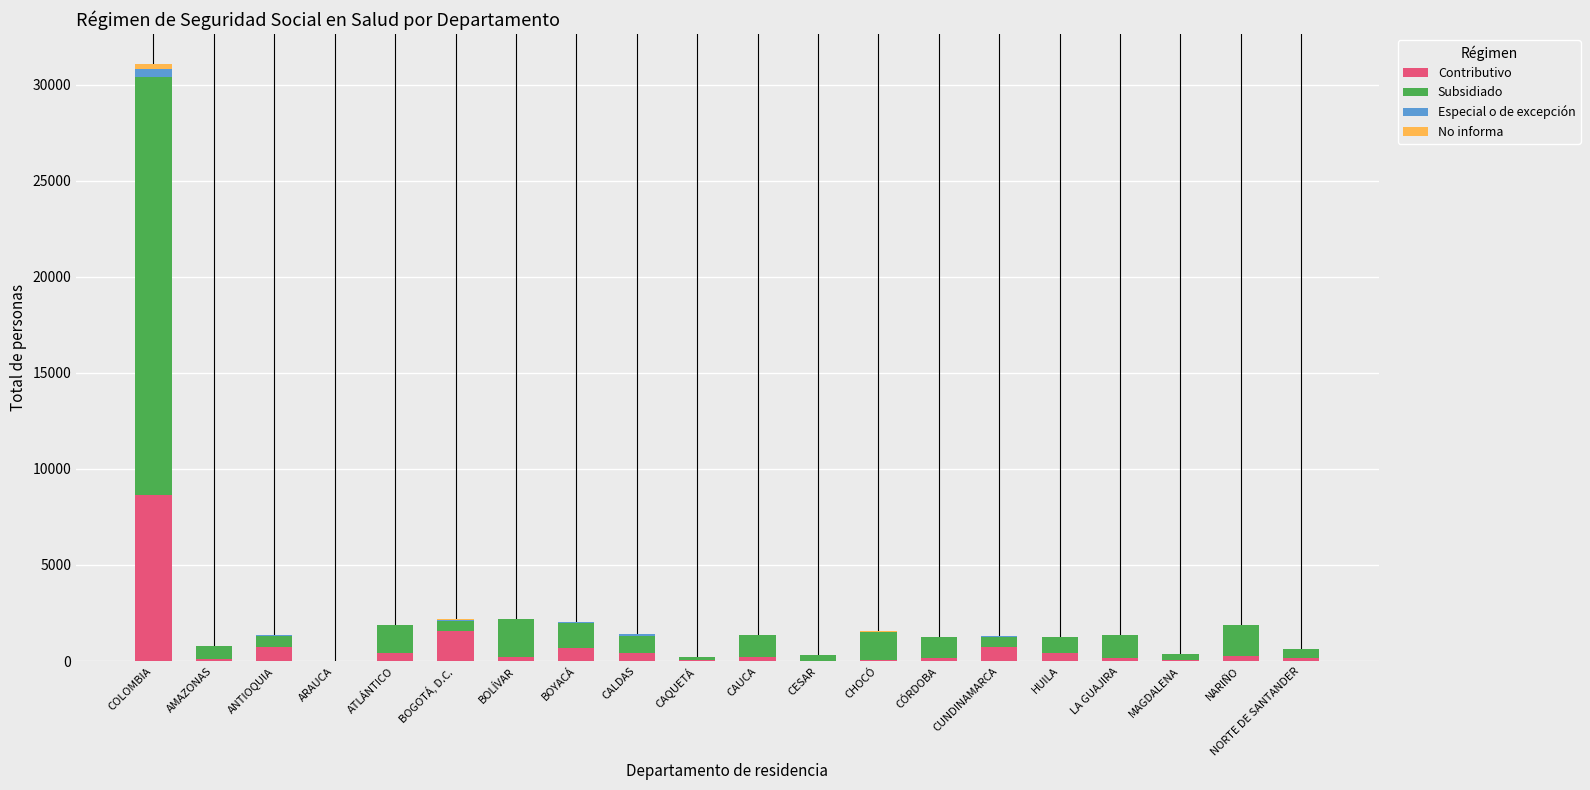

At which category is the sum across all series the highest?

COLOMBIA